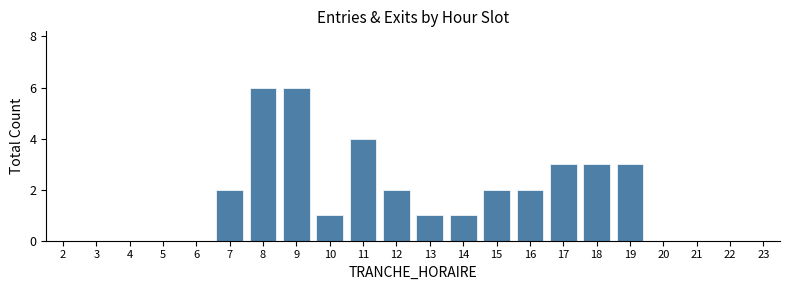

Reading left to right, extract all data points from this chart.

2=0	3=0	4=0	5=0	6=0	7=2	8=6	9=6	10=1	11=4	12=2	13=1	14=1	15=2	16=2	17=3	18=3	19=3	20=0	21=0	22=0	23=0